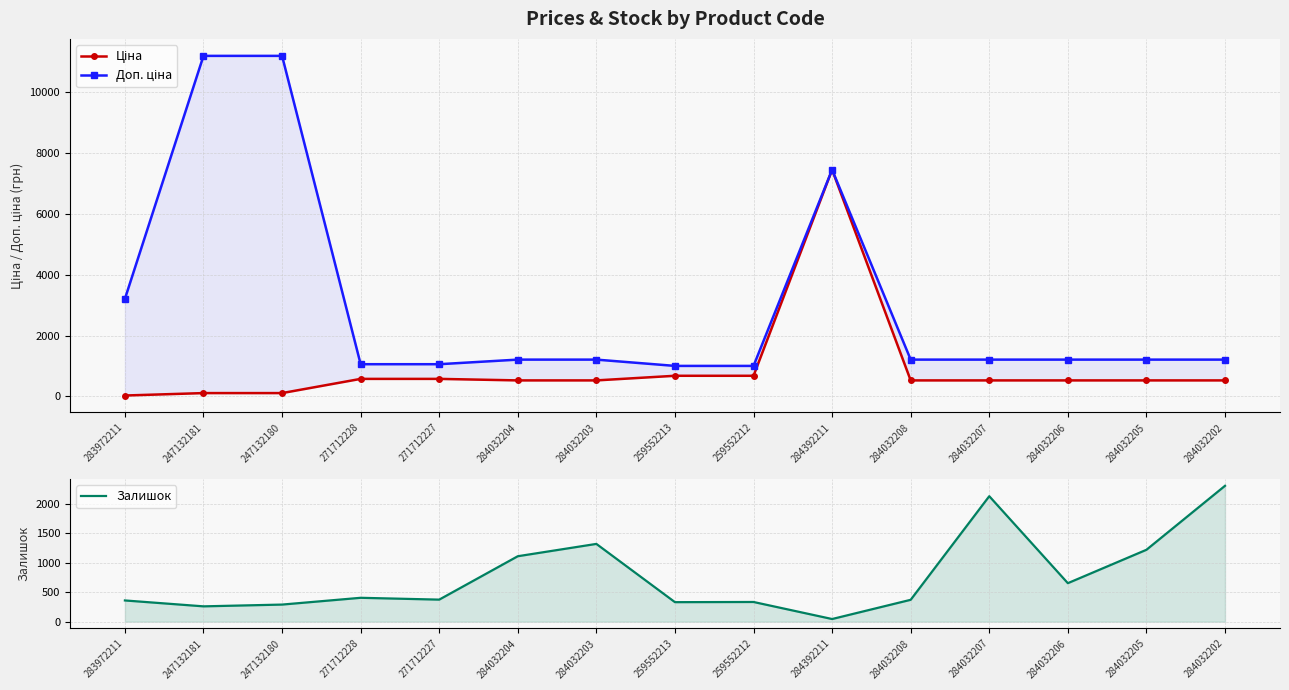

What is the sum of all Доп. ціна values?

45616.6